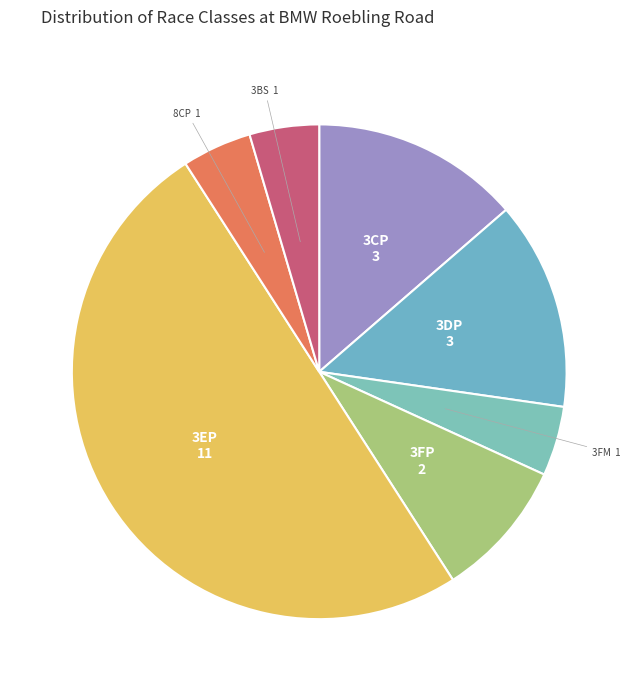

What is the largest slice in the pie chart?

3EP